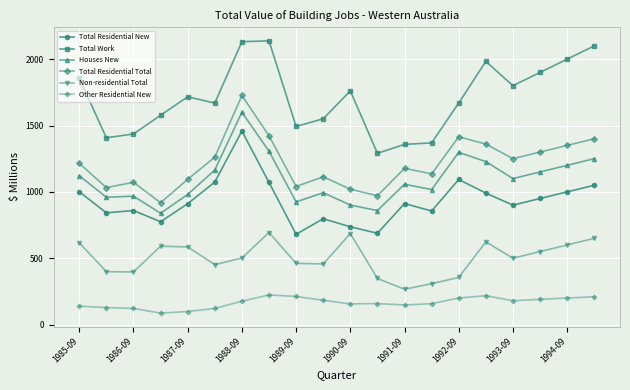

What is the highest value of the Non-residential Total series?

693.8